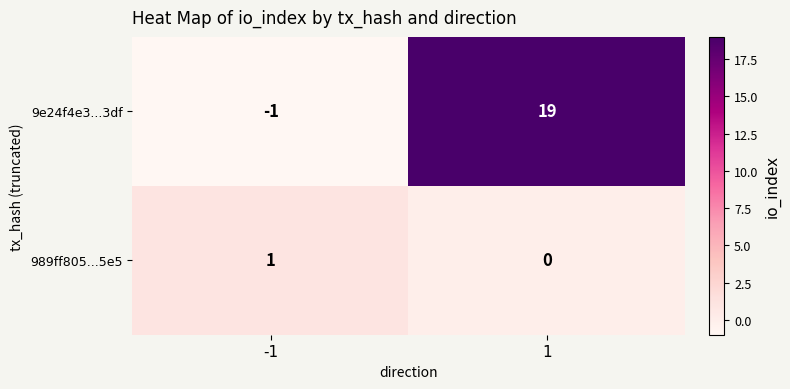

What is the approximate value of 9e24f4e3...3df at 1?

19